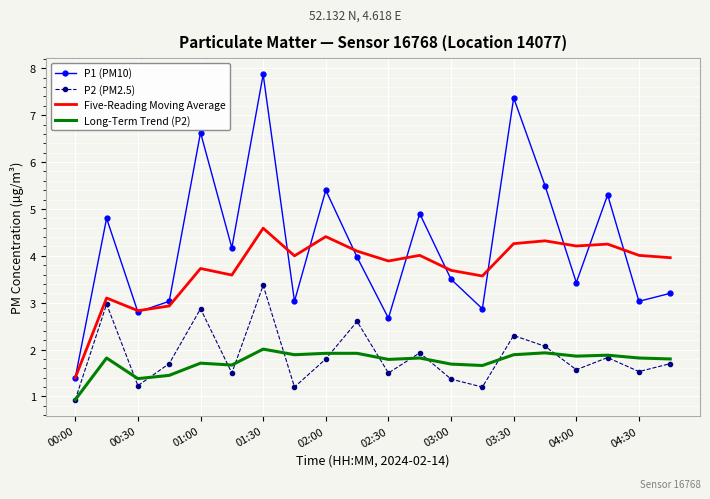

What is the smallest value displayed?

0.9